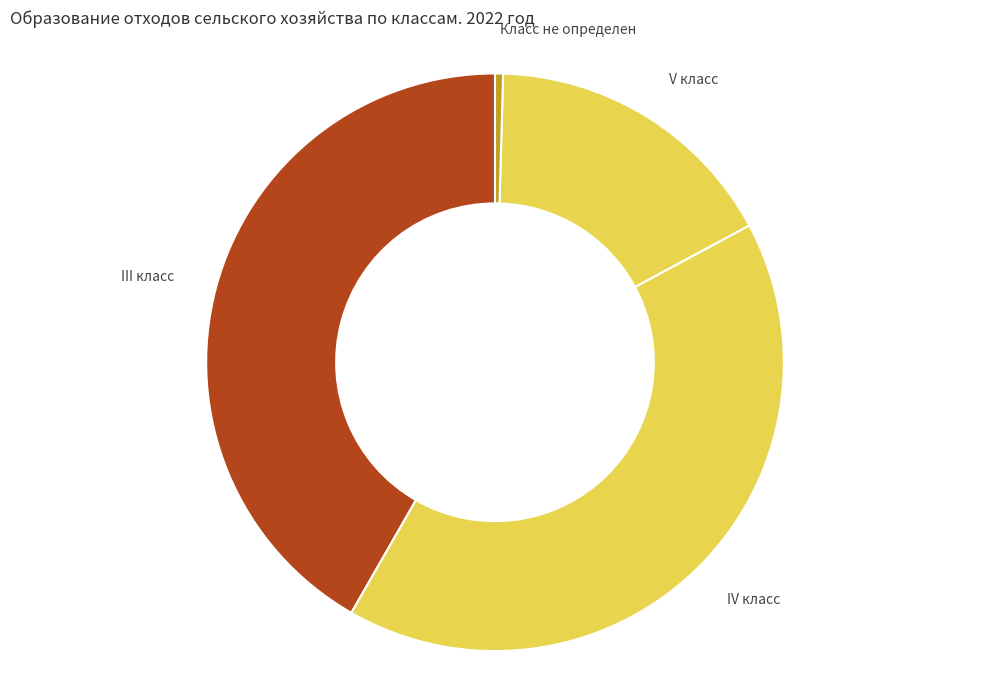

Which category has the smallest portion of the pie?

Класс не определен